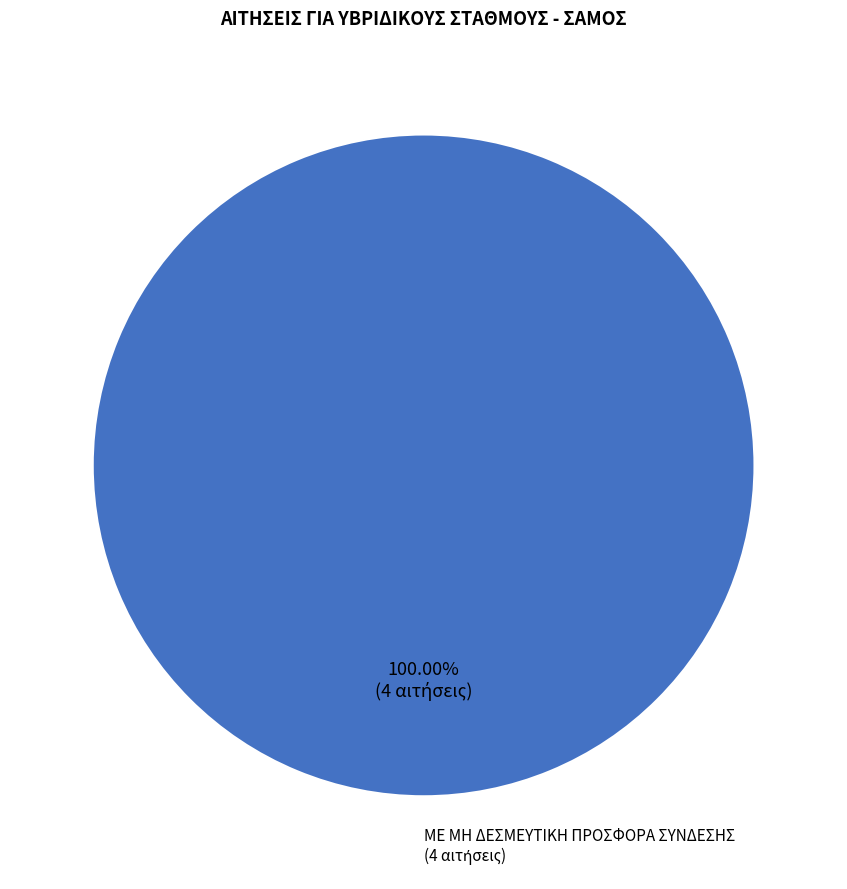

Is there any slice that represents more than half of the pie?

Yes